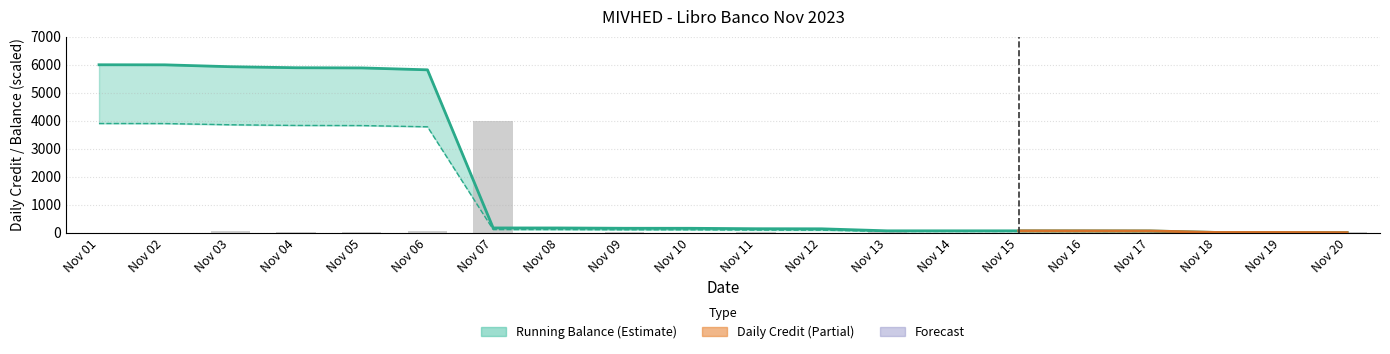

Reading left to right, extract all data points from this chart.

Daily Credit: 0.1	1.6	47.5	25.9	4.8	48.0	4000.0	0.3	7.8	0.5	11.1	2.3	51.1	0.1	0.1	0.7	1.7	37.7	0.2	3.8
Running Balance: 6000.0	5997.7	5930.5	5893.9	5887.1	5819.2	165.8	165.3	154.3	153.6	138.0	134.8	62.7	62.5	62.3	61.3	59.0	5.6	5.4	0.0